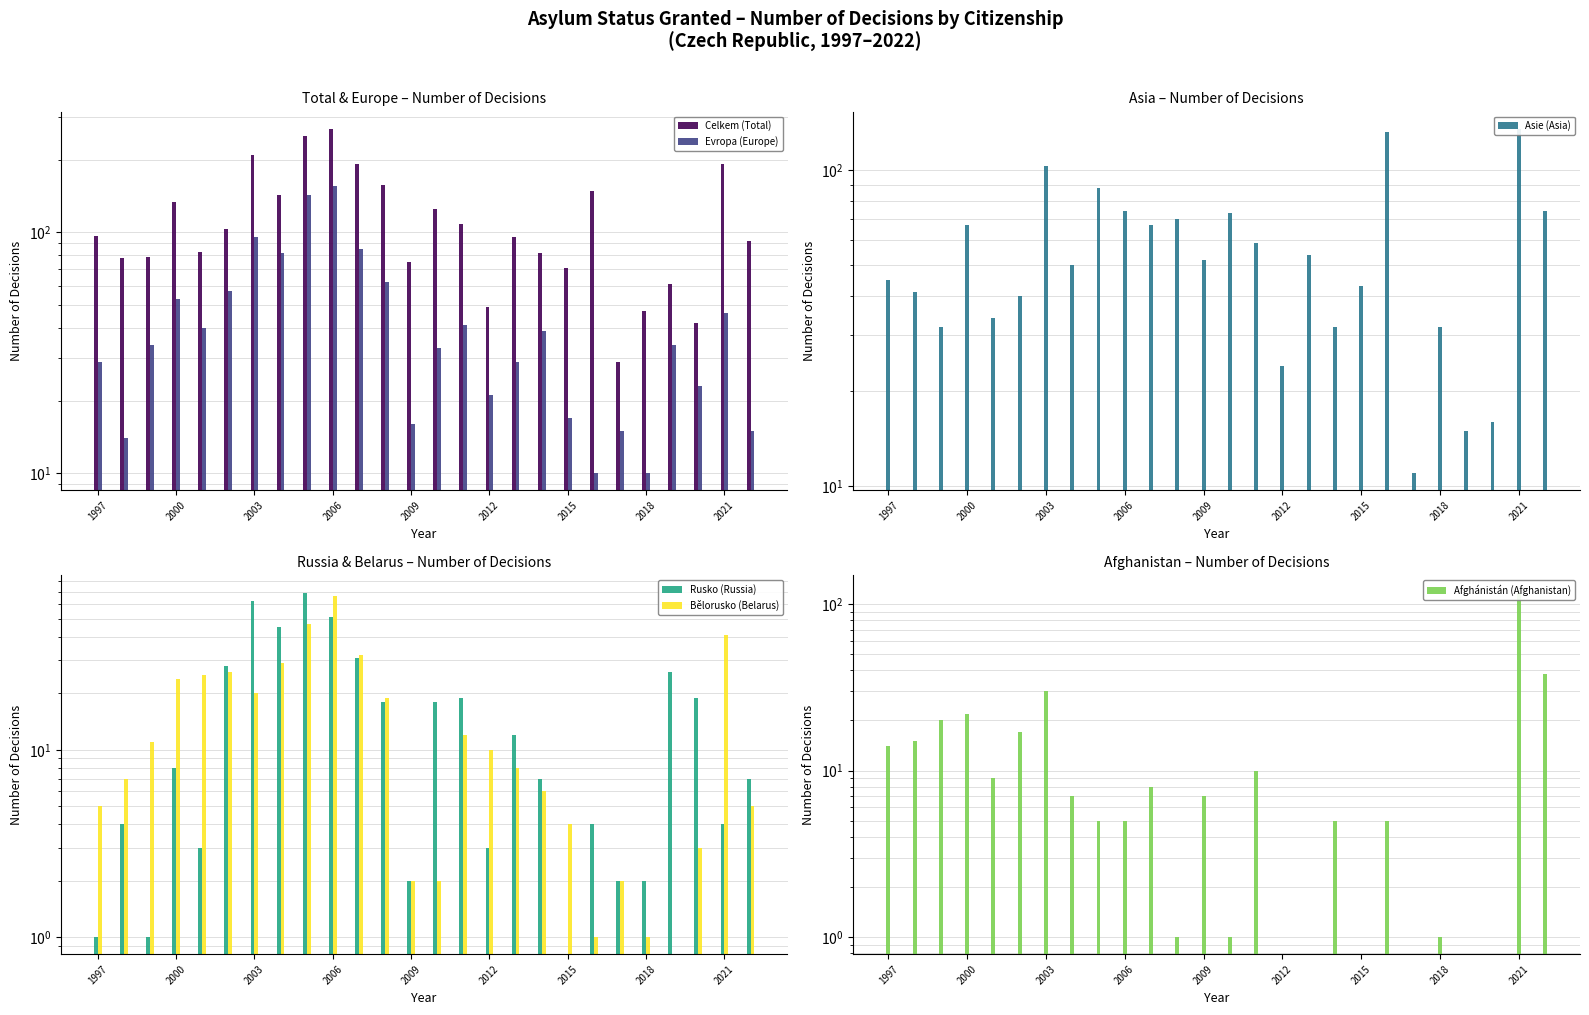

Reading left to right, transcribe all the data shown in this chart.

Celkem (Total): 96	78	79	133	83	103	208	142	251	268	191	157	75	125	108	49	95	82	71	148	29	47	61	42	191	92
Evropa (Europe): 29	14	34	53	40	57	95	82	142	156	85	62	16	33	41	21	29	39	17	10	15	10	34	23	46	15
Asie (Asia): 45	41	32	67	34	40	103	50	88	74	67	70	52	73	59	24	54	32	43	132	11	32	15	16	135	74
Rusko (Russia): 1	4	1	8	3	28	62	45	69	51	31	18	2	18	19	3	12	7	0	4	2	2	26	19	4	7
Bělorusko (Belarus): 5	7	11	24	25	26	20	29	47	66	32	19	2	2	12	10	8	6	4	1	2	1	0	3	41	5
Afghánistán (Afghanistan): 14	15	20	22	9	17	30	7	5	5	8	1	7	1	10	0	0	5	0	5	0	1	0	0	117	38